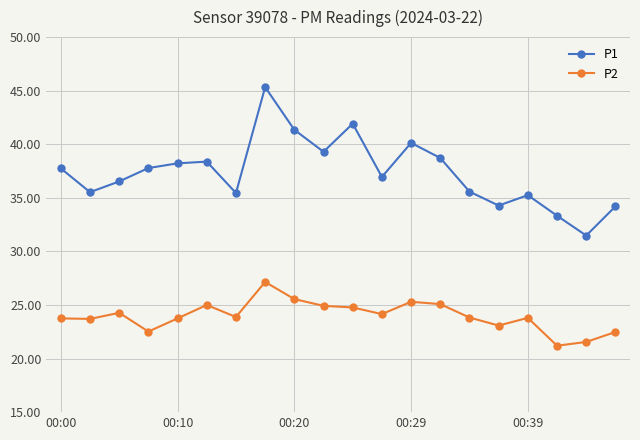

Which series has the largest total across all categories?

P1